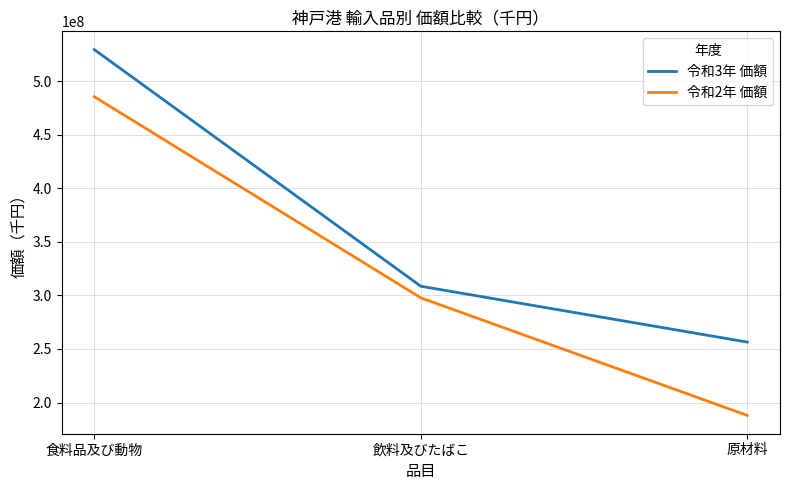

List the series in order of their peak value, highest first.

令和3年 価額, 令和2年 価額